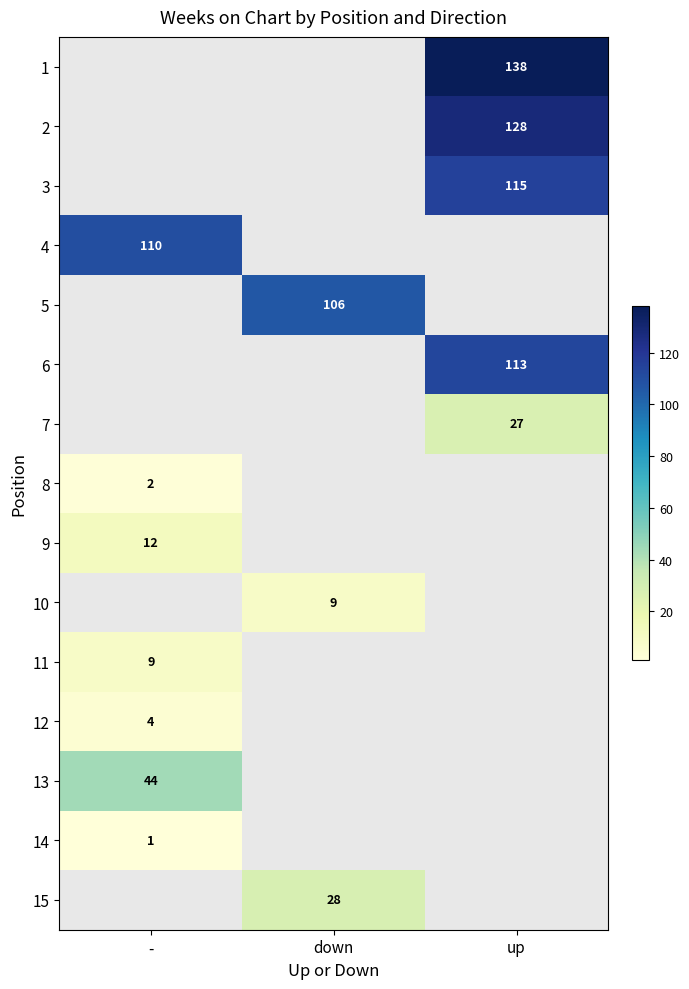

The 12 series shows 4 at -. True or false?

True